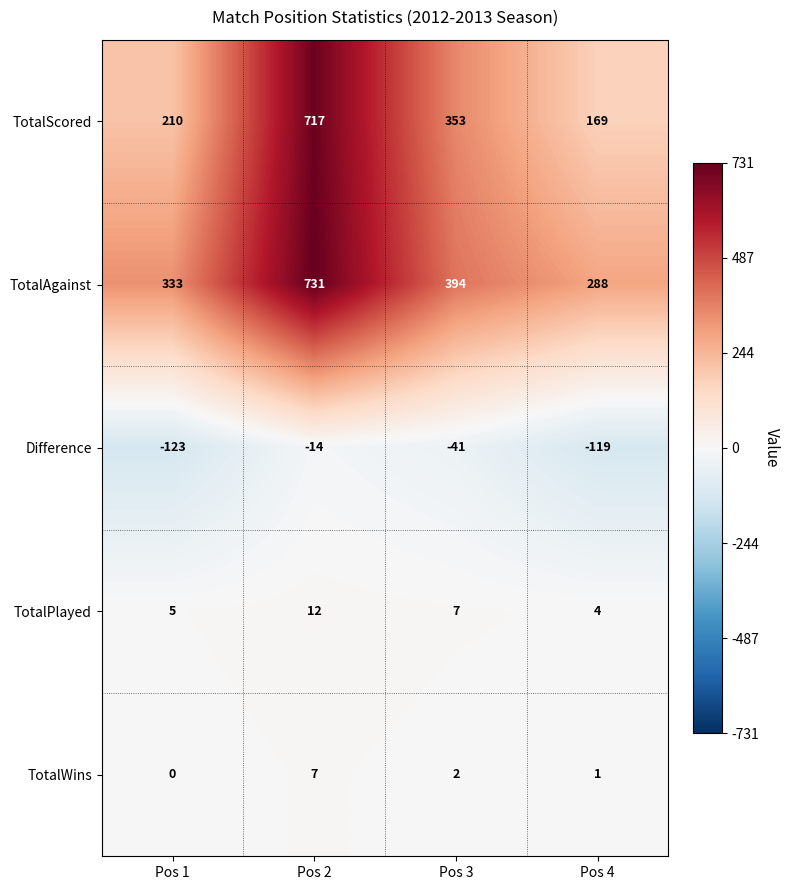

What is the spread (max minus min) of values at Pos 3?

435